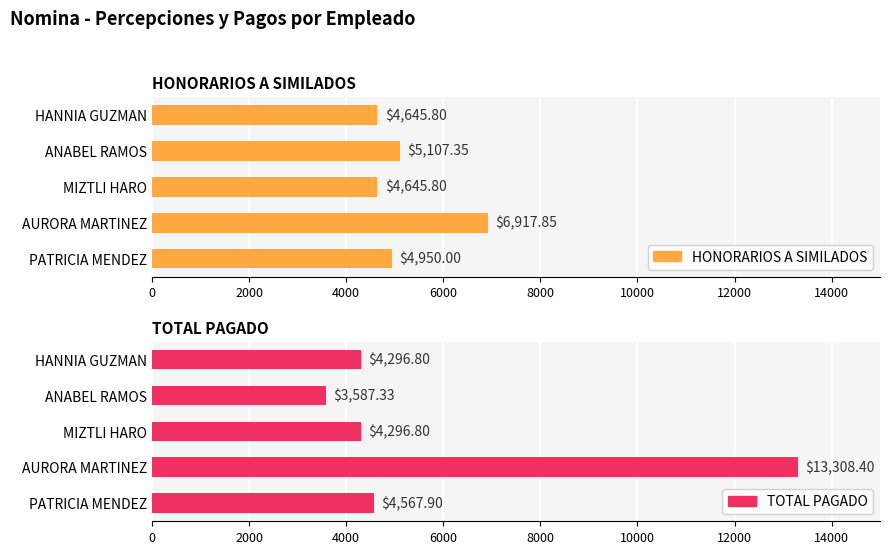

Between MIZTLI HARO and AURORA MARTINEZ, which is larger?

AURORA MARTINEZ